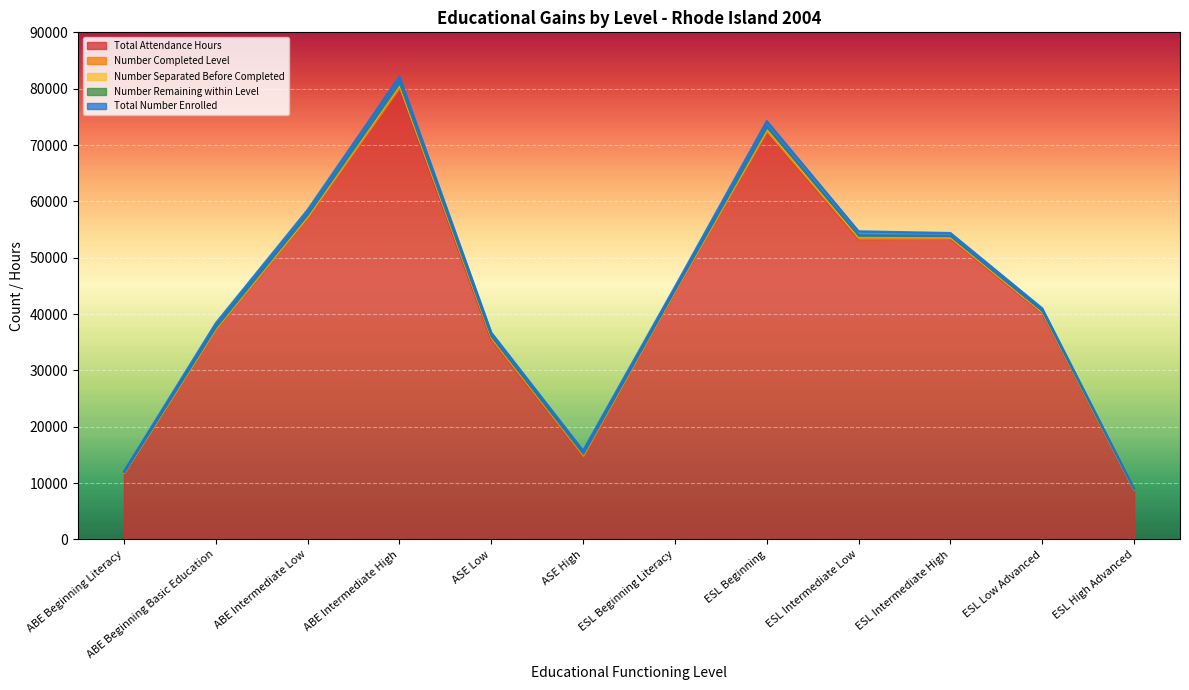

The value of Number Separated Before Completed at ASE High is 66. True or false?

True